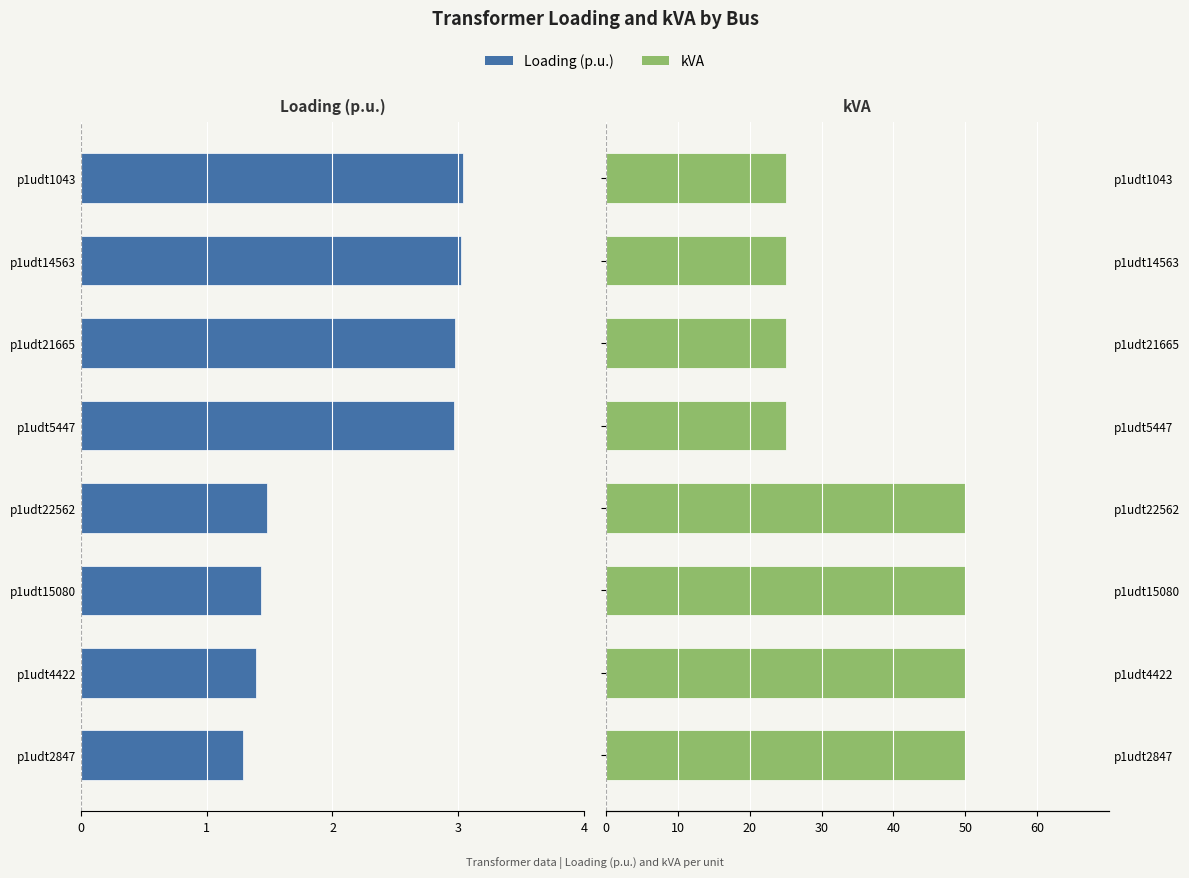

Which series has the largest range (max minus min)?

kVA